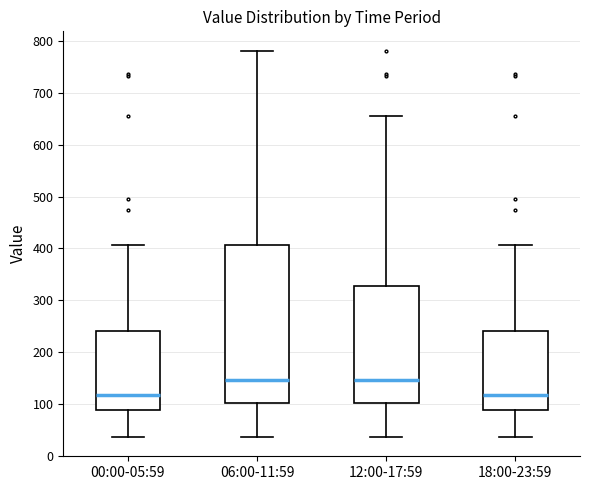

Reading left to right, transcribe this box plot: for each box, give where its median line is, the range the box spans, and where its two whiskers end, as read against the y-axis. The values are not printed on the chart, so give them approximately, as read against the axis.

00:00-05:59: median 120, box 90 to 240, whiskers 40 to 410
06:00-11:59: median 150, box 100 to 410, whiskers 40 to 780
12:00-17:59: median 150, box 100 to 330, whiskers 40 to 660
18:00-23:59: median 120, box 90 to 240, whiskers 40 to 410